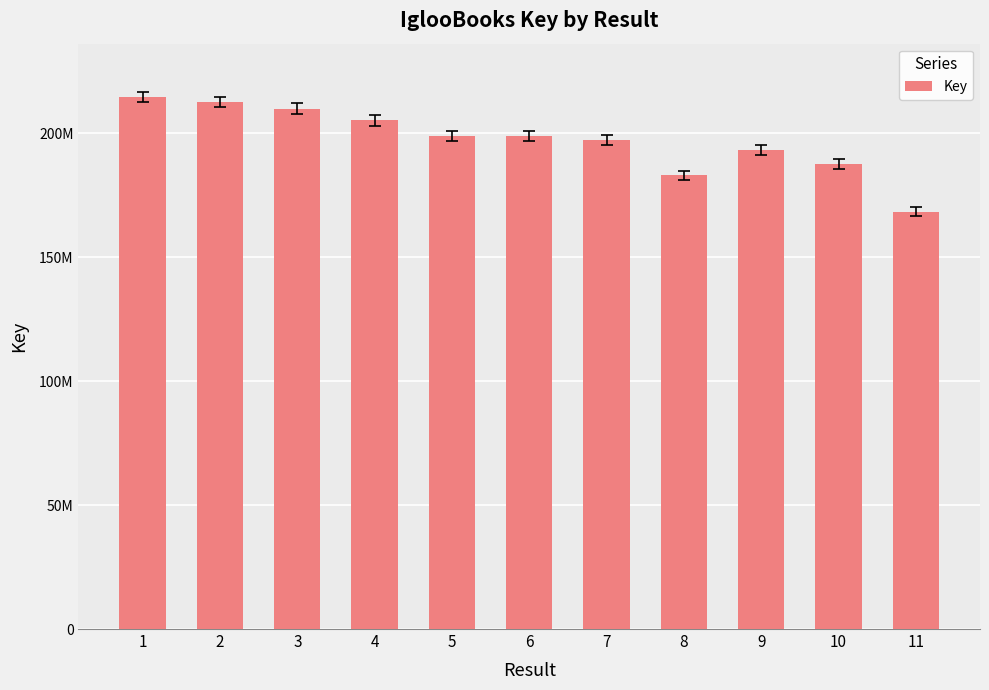

Are the bars horizontal?

No